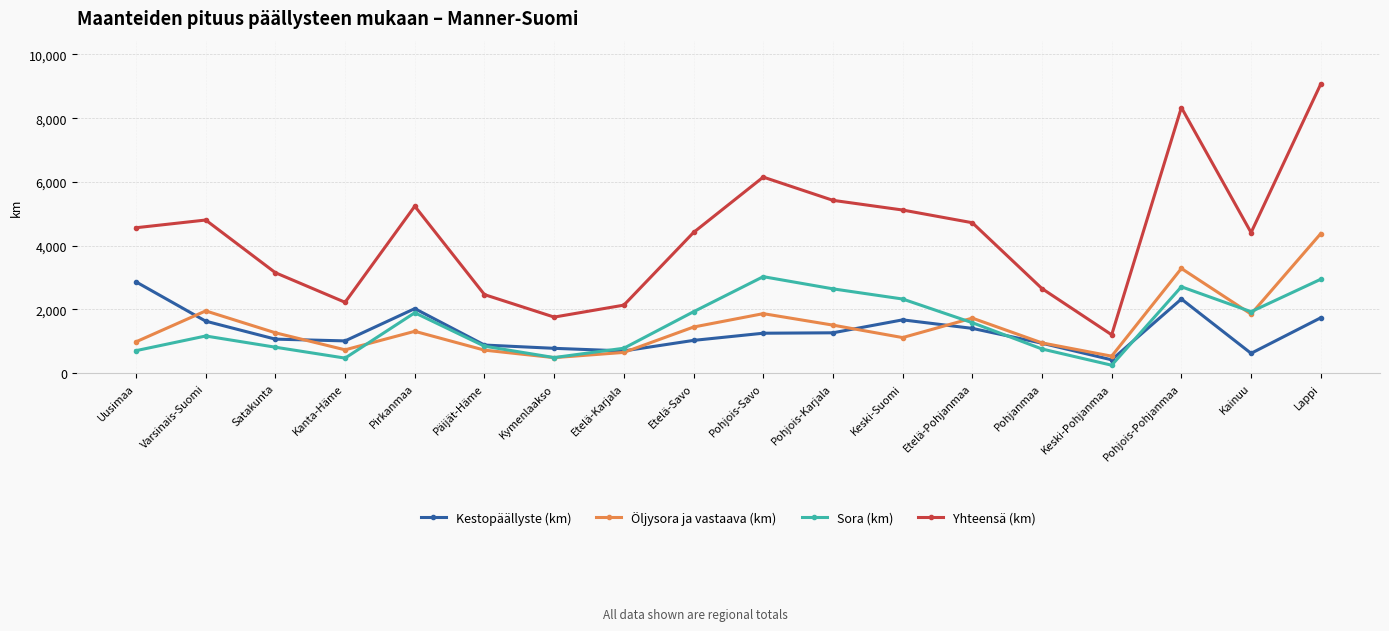

True or false: Kestopäällyste (km) and Yhteensä (km) intersect in this chart.

False